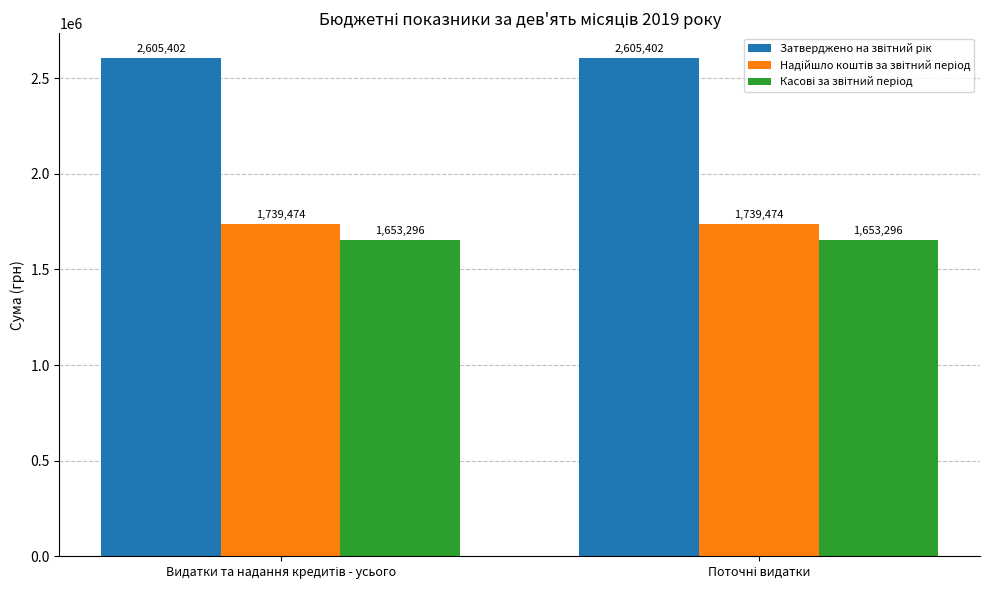

How many bars are there in each group?

3